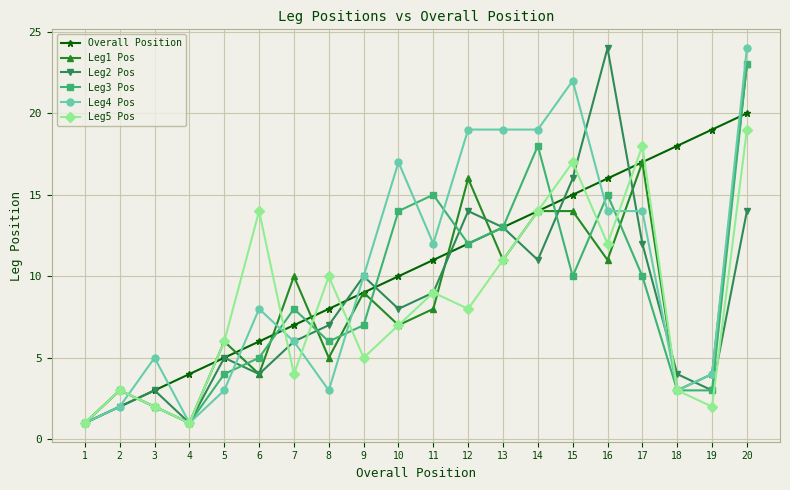

True or false: Leg1 Pos has more than 2 points higher than both neighbors.

True